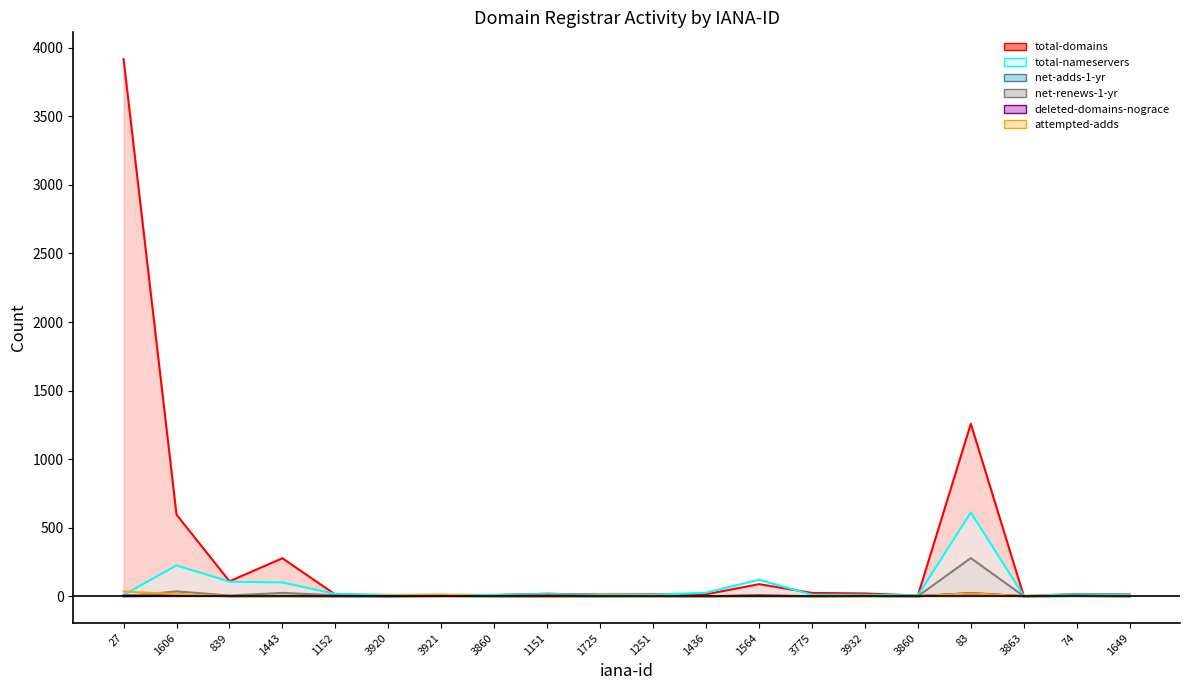

What is the difference between the second highest and second lowest values in the deleted-domains-nograce series?

6